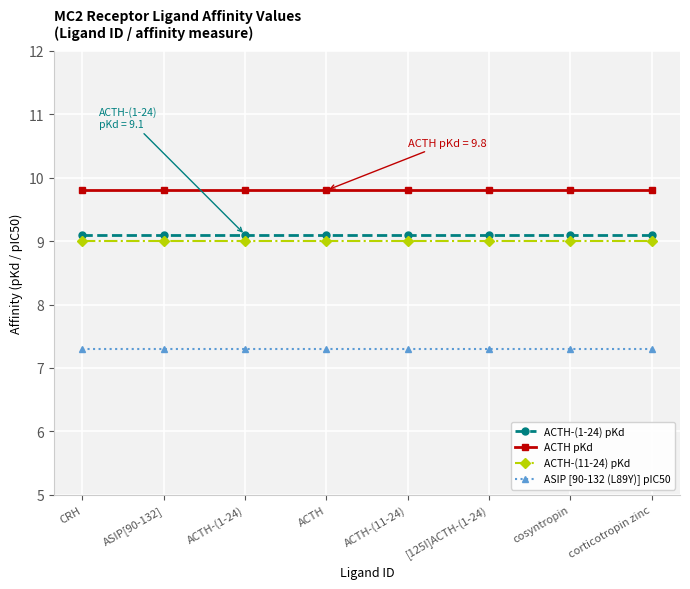

What is the sum of all ASIP [90-132 (L89Y)] pIC50 values?

58.4